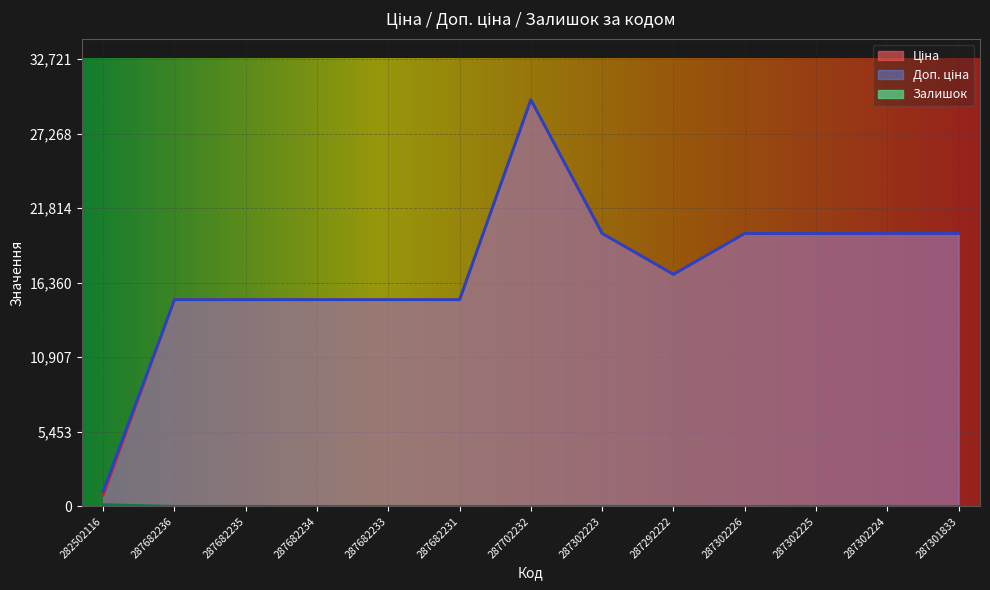

At which category does Залишок reach its first local valley?

287302226